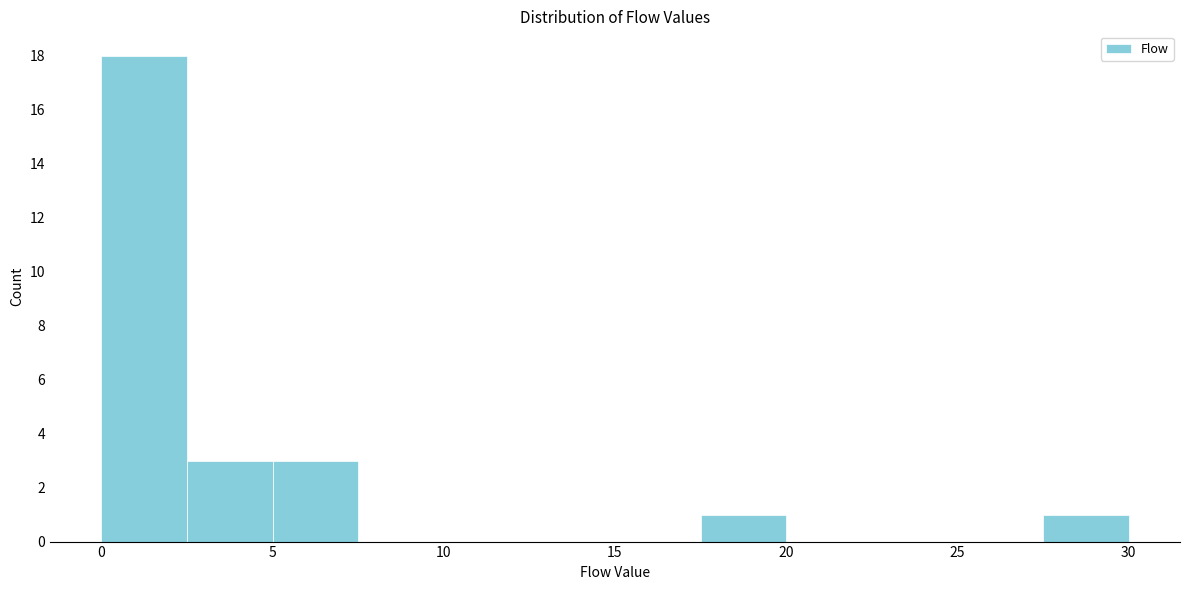

What is the height of the bar covering 27.5 to 30.0 on the x-axis? The values are not printed on the chart, so give them approximately, as read against the axis.

1